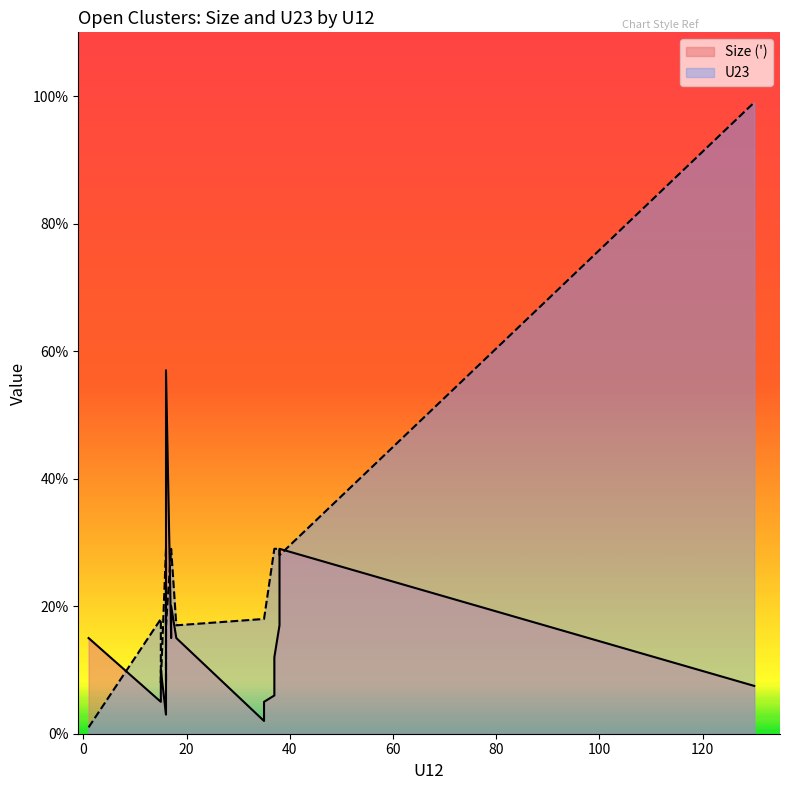

How many interior local valleys does the U23 series have?

5